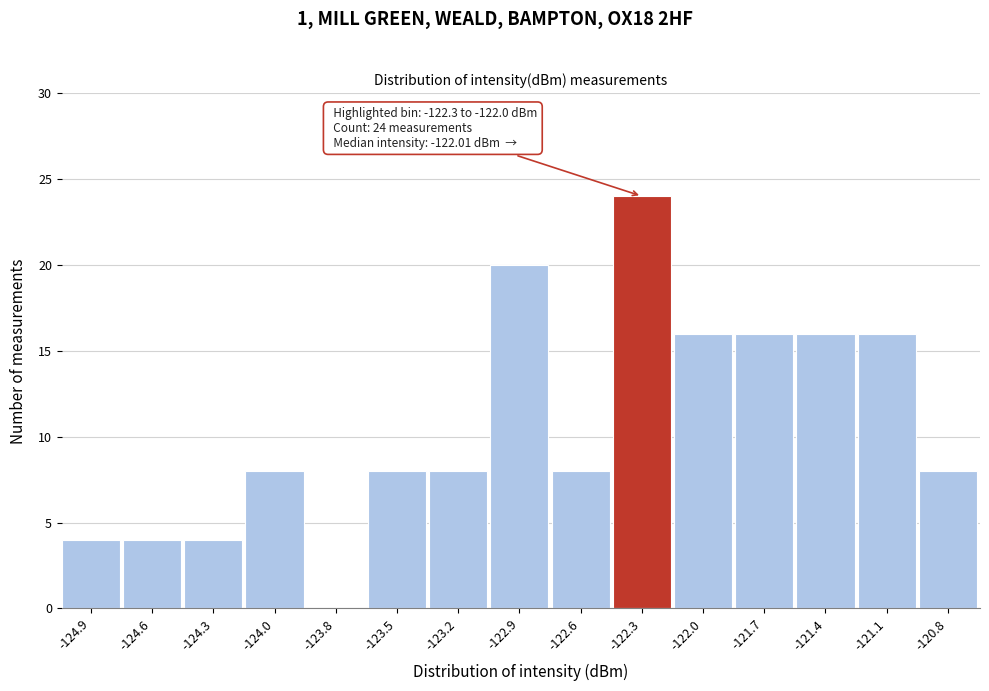

Reading left to right, transcribe all the data shown in this chart.

-124.9=4	-124.6=4	-124.3=4	-124.0=8	-123.8=0	-123.5=8	-123.2=8	-122.9=20	-122.6=8	-122.3=24	-122.0=16	-121.7=16	-121.4=16	-121.1=16	-120.8=8